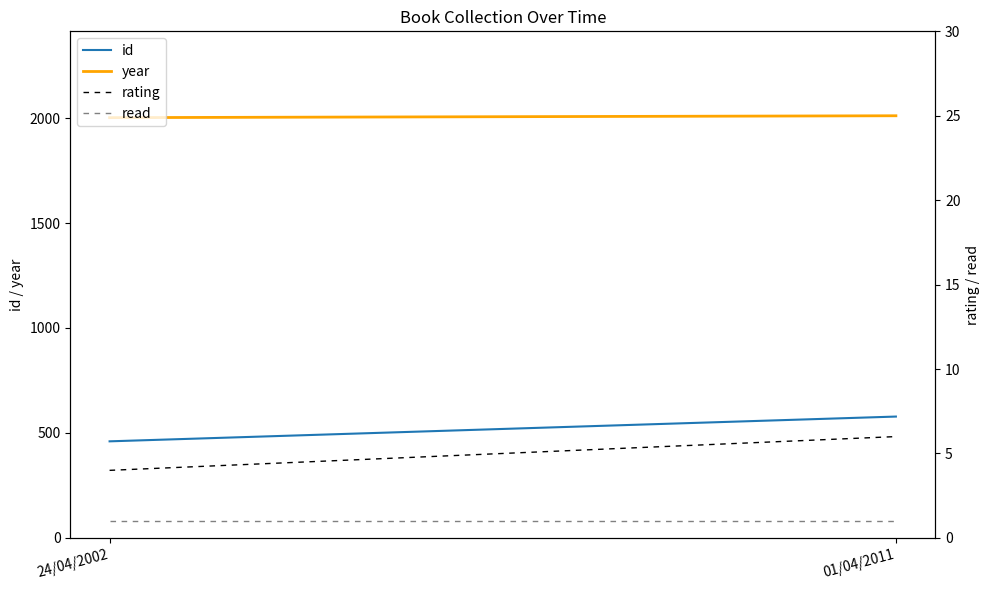

Reading left to right, what are all the values shown in this chart?

id: 460	578
year: 2002	2011
rating: 4	6
read: 1	1